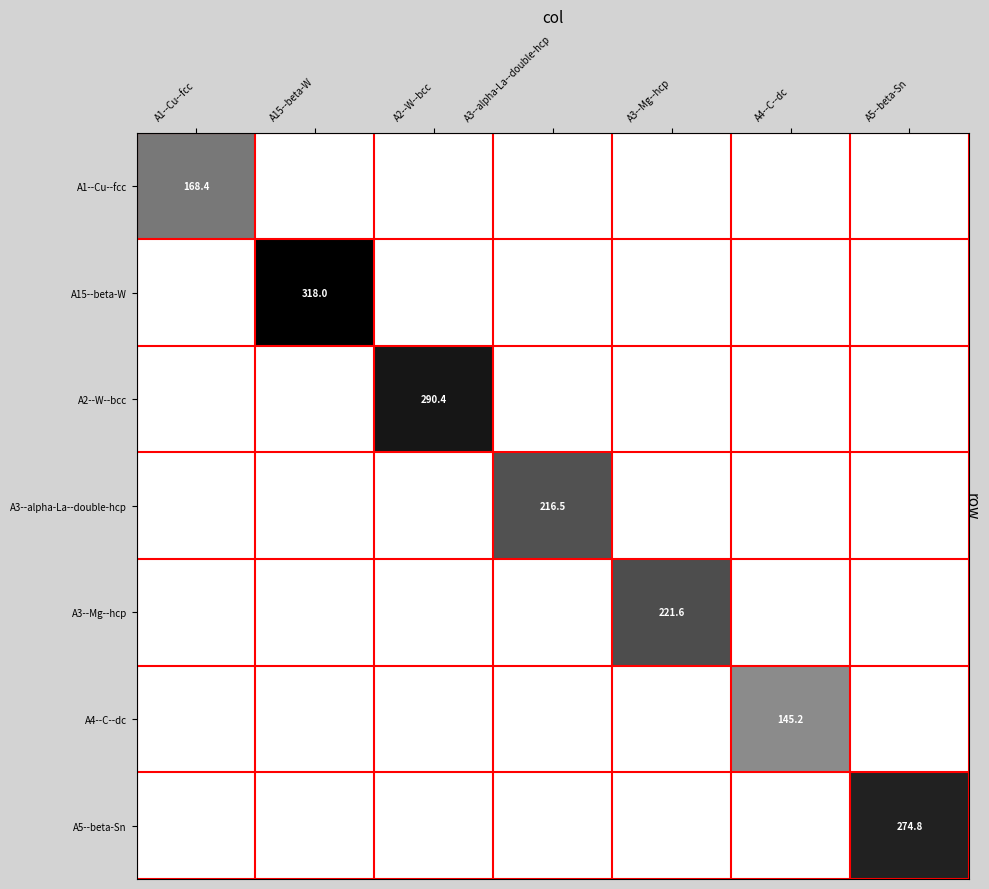

What is the total value across all series at A15--beta-W?

318.0